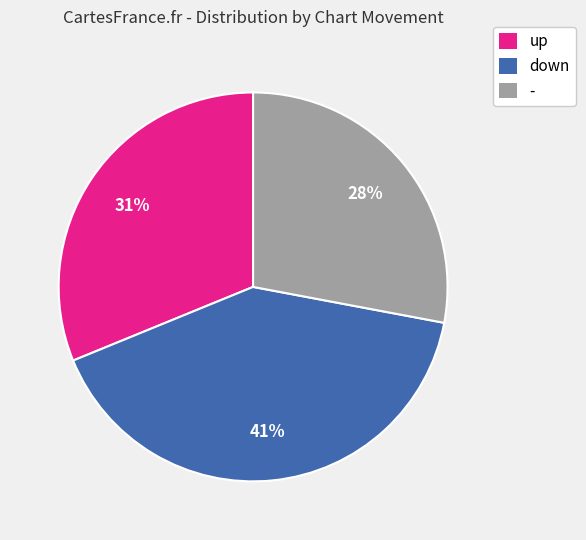

Rank the categories by value from lowest to highest.

-, up, down